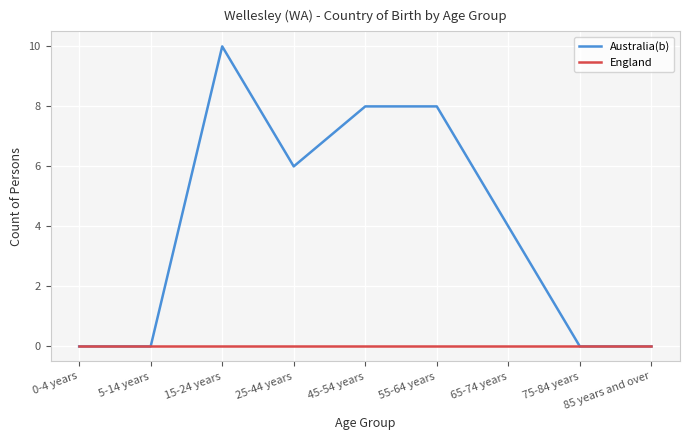

Reading left to right, transcribe all the data shown in this chart.

Australia(b): 0-4 years=0	5-14 years=0	15-24 years=10	25-44 years=6	45-54 years=8	55-64 years=8	65-74 years=4	75-84 years=0	85 years and over=0
England: 0-4 years=0	5-14 years=0	15-24 years=0	25-44 years=0	45-54 years=0	55-64 years=0	65-74 years=0	75-84 years=0	85 years and over=0